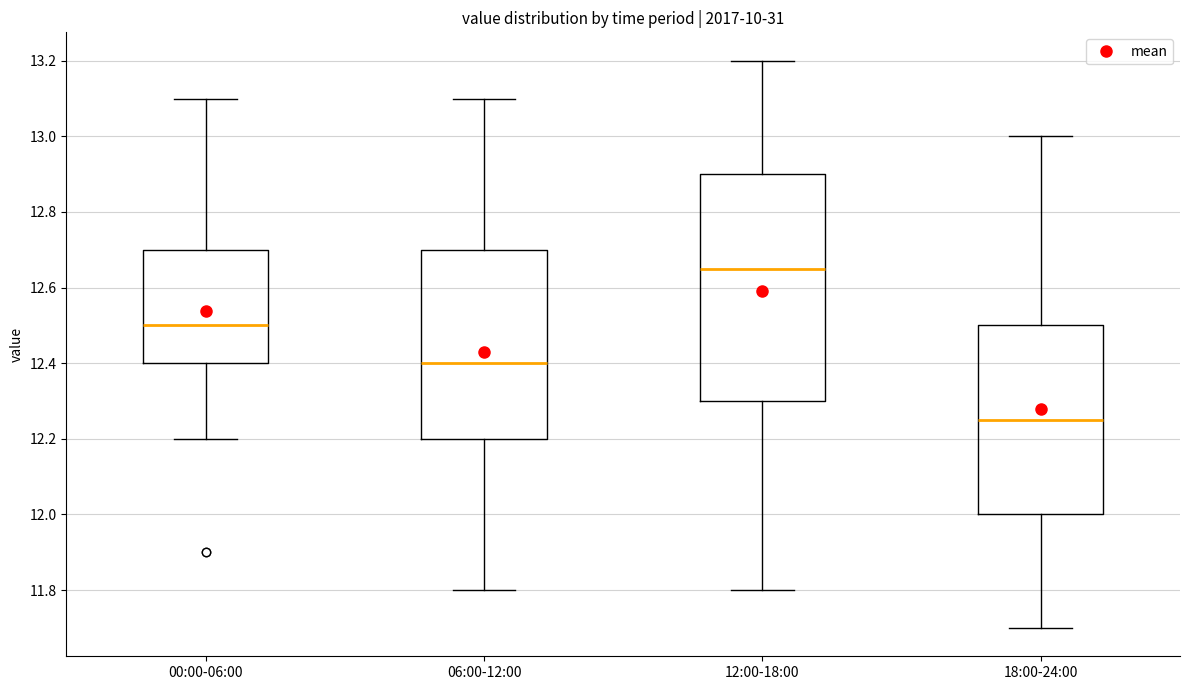

Reading left to right, transcribe this box plot: for each box, give where its median line is, the range the box spans, and where its two whiskers end, as read against the y-axis. The values are not printed on the chart, so give them approximately, as read against the axis.

00:00-06:00: median 12.50, box 12.40 to 12.70, whiskers 12.20 to 13.10
06:00-12:00: median 12.40, box 12.20 to 12.70, whiskers 11.80 to 13.10
12:00-18:00: median 12.66, box 12.30 to 12.90, whiskers 11.80 to 13.20
18:00-24:00: median 12.26, box 12.00 to 12.50, whiskers 11.70 to 13.00